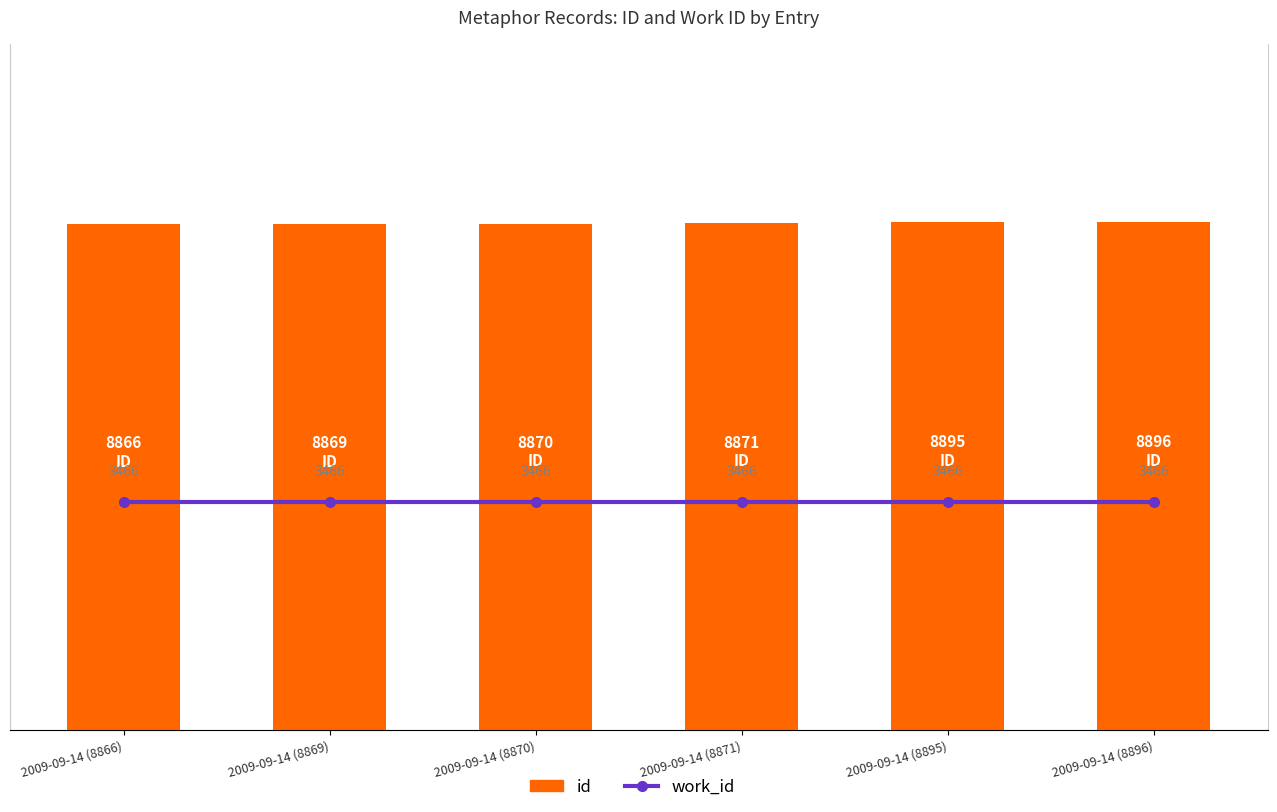

At which category is the sum across all series the highest?

2009-09-14 (8896)